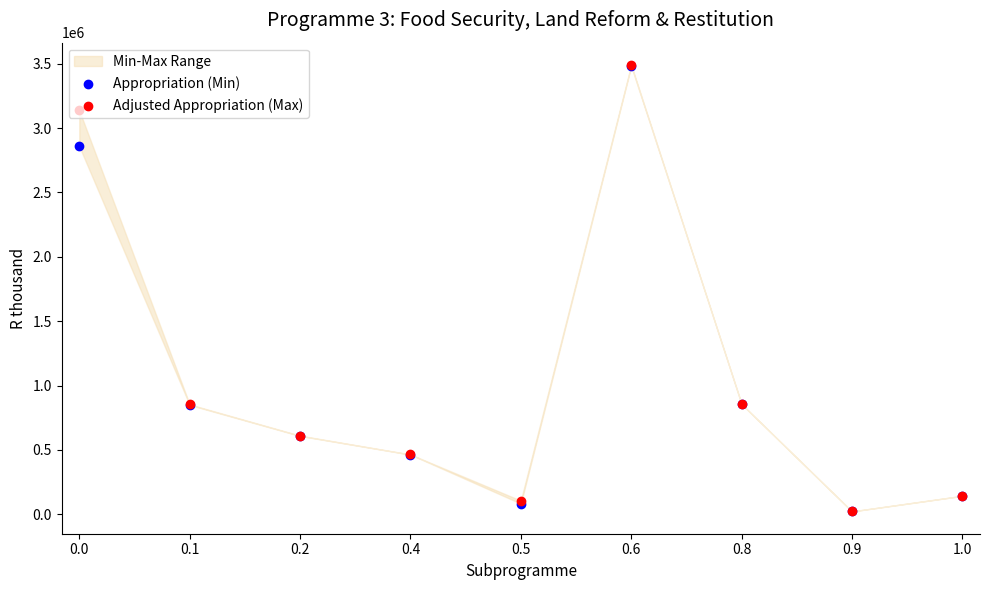

At which category is the sum across all series the highest?

0.6